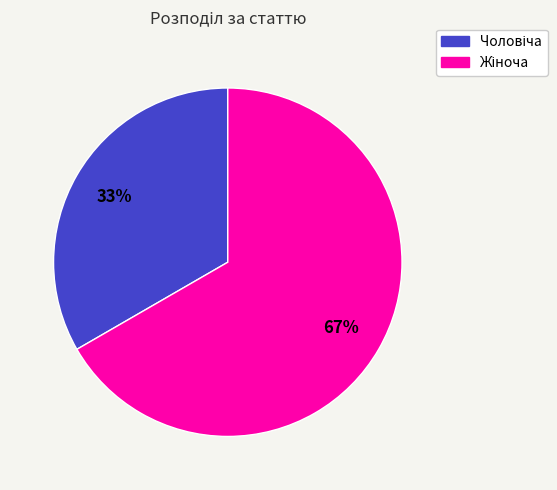

Does any single category account for the majority?

Yes